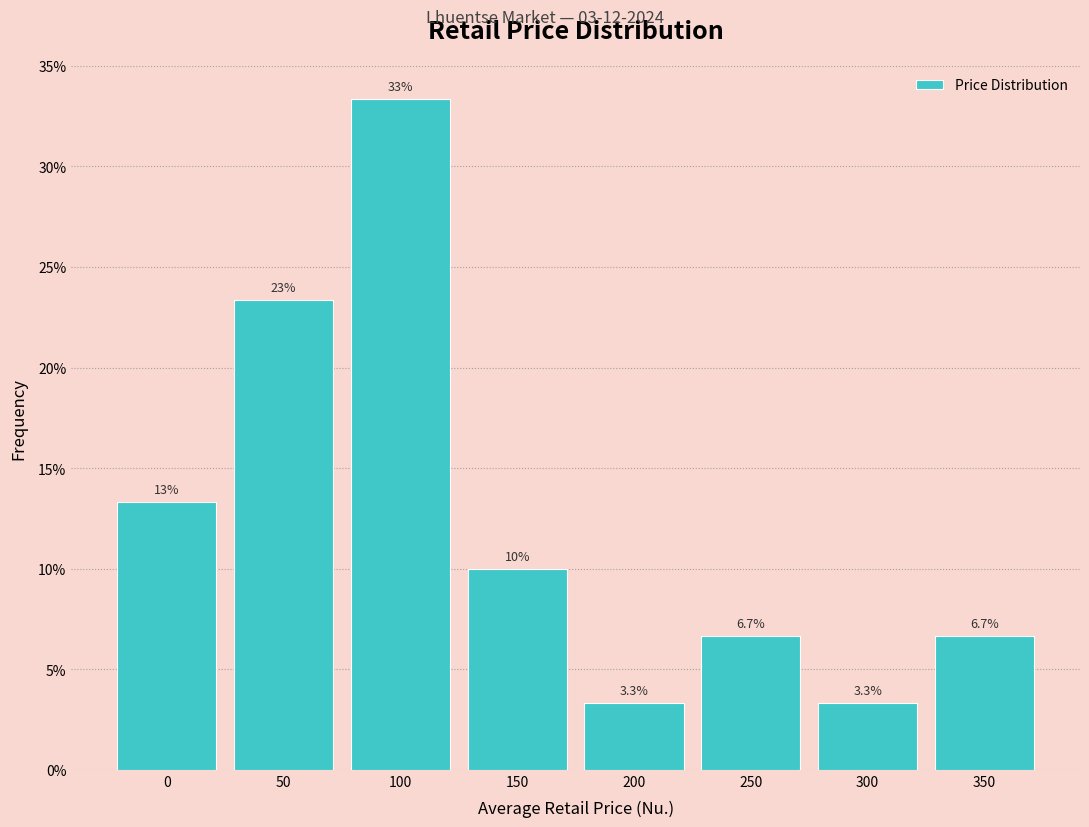

Reading left to right, what are all the values shown in this chart?

13.3	23.3	33.3	10.0	3.3	6.7	3.3	6.7